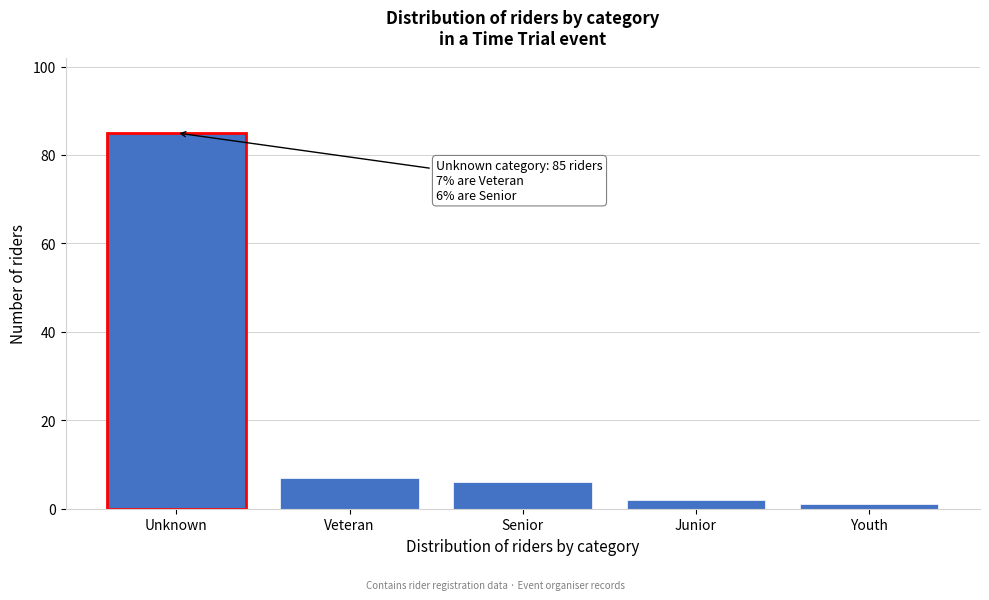

Reading left to right, transcribe all the data shown in this chart.

85	7	6	2	1